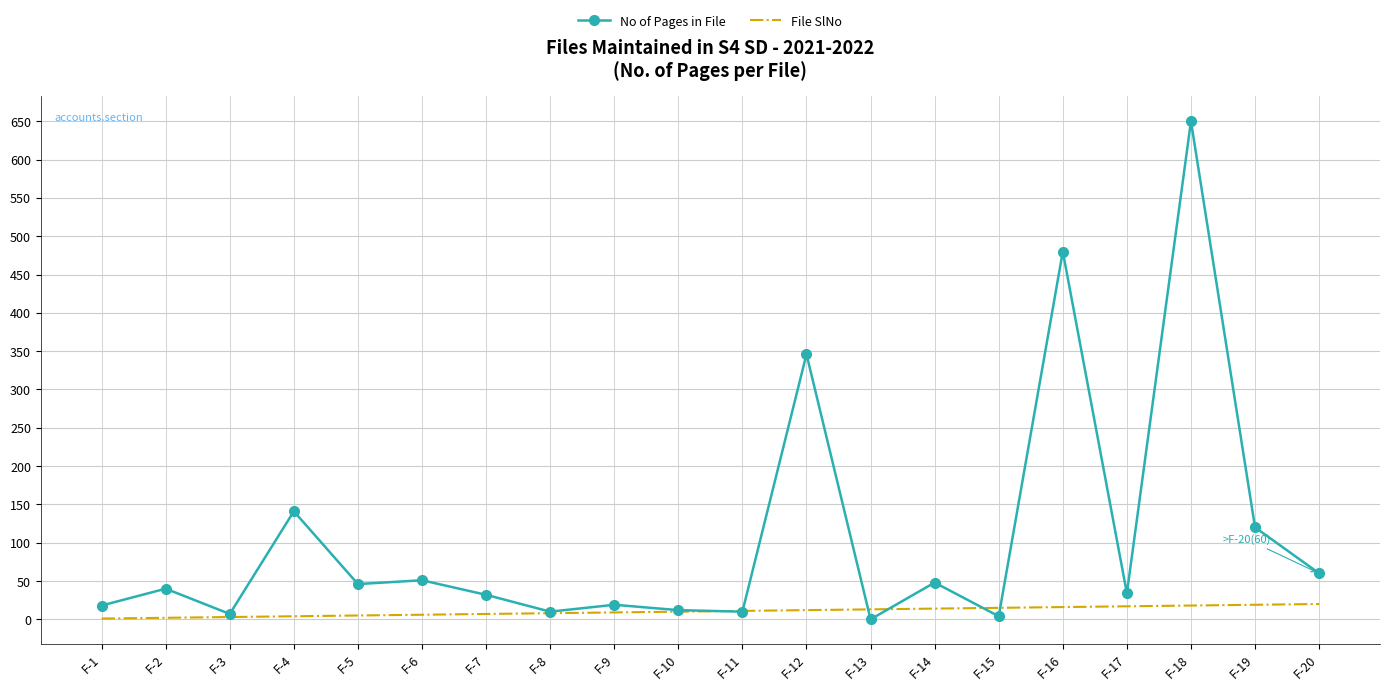

List the series in order of their overall mean, lowest first.

File SlNo, No of Pages in File